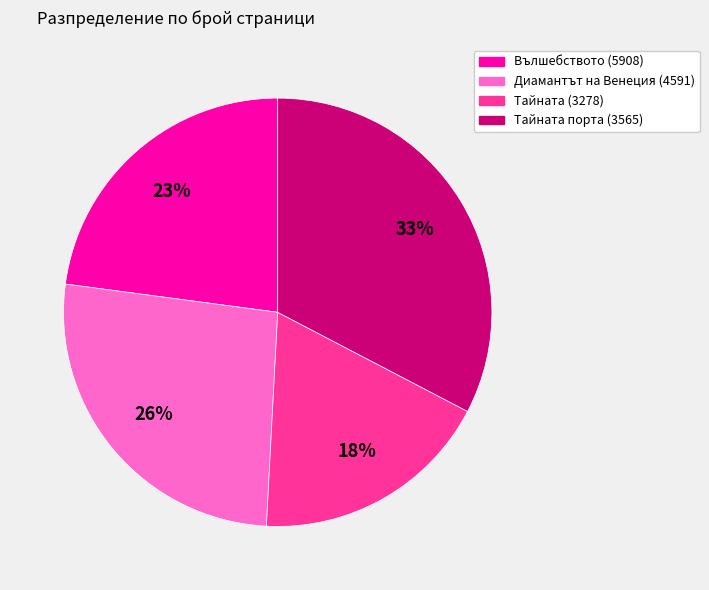

Is there any slice that represents more than half of the pie?

No